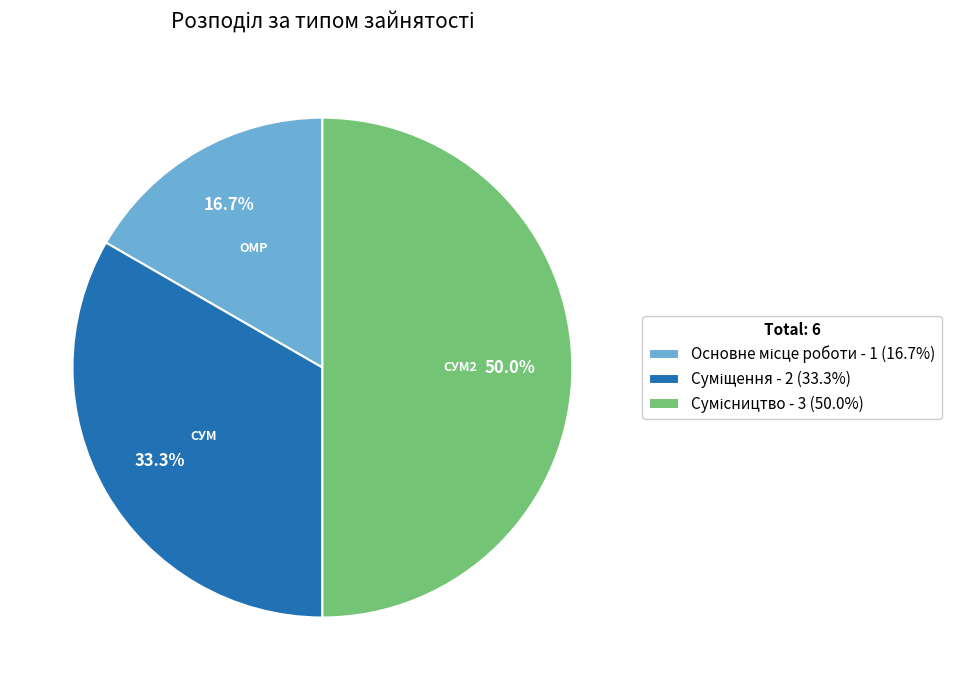

To the nearest percent, what portion does Суміщення represent?

33%